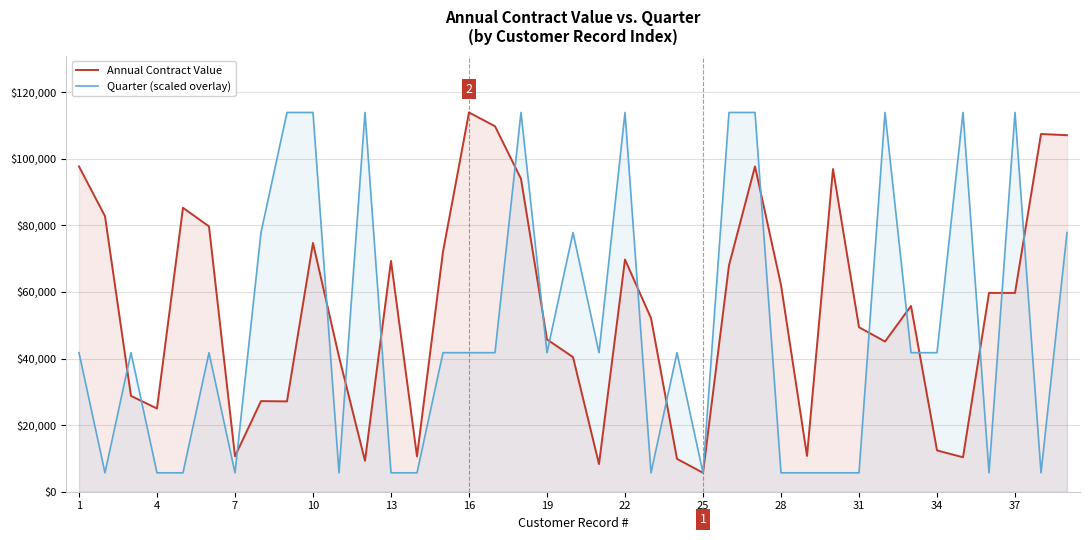

What are all the series names shown in the legend?

Annual Contract Value, Quarter (scaled overlay)